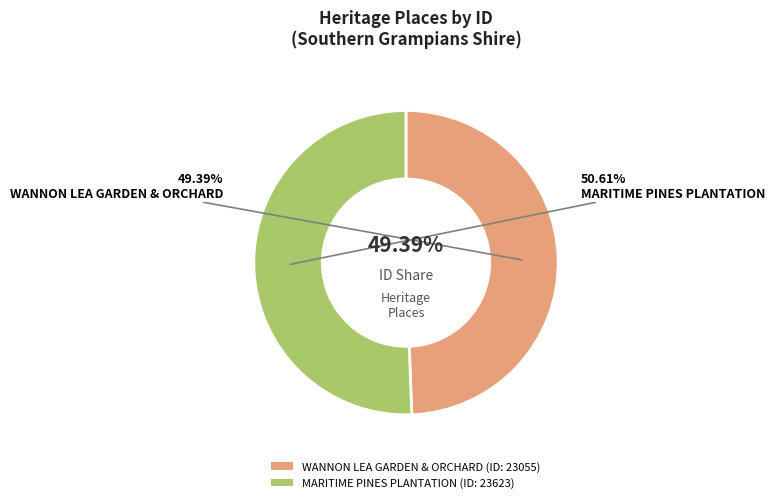

To the nearest percent, what is the difference between the largest and smallest slice percentages?

1%